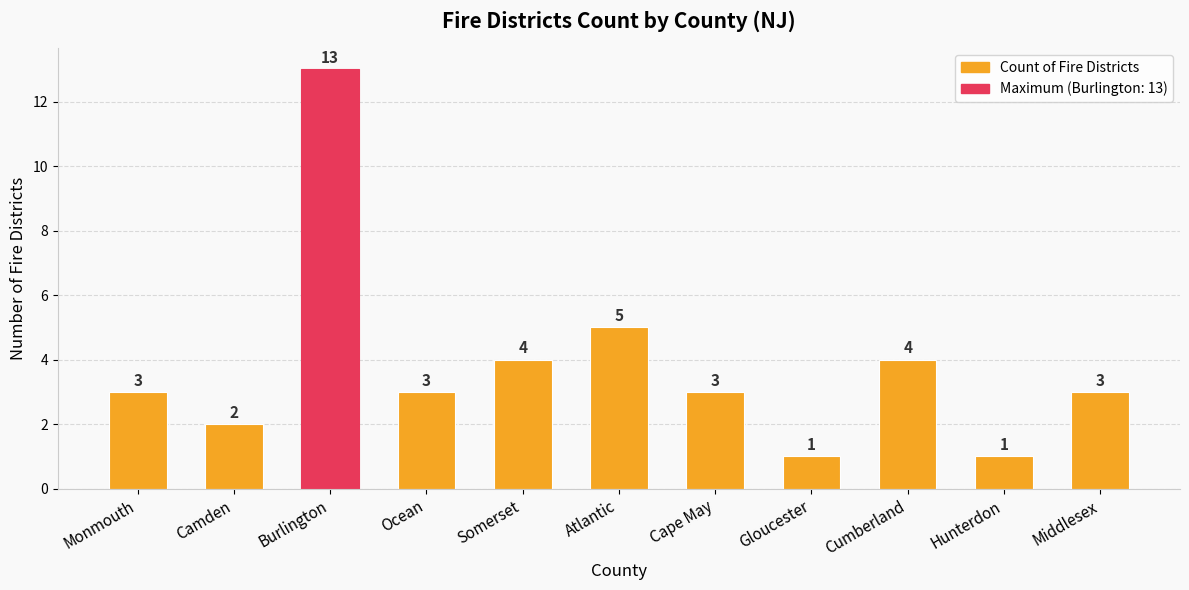

Approximately how many times larger is the value at Cape May compared to Monmouth?

1.0